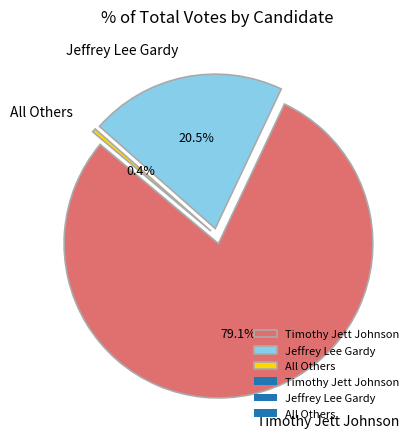

What is the majority slice?

Timothy Jett Johnson